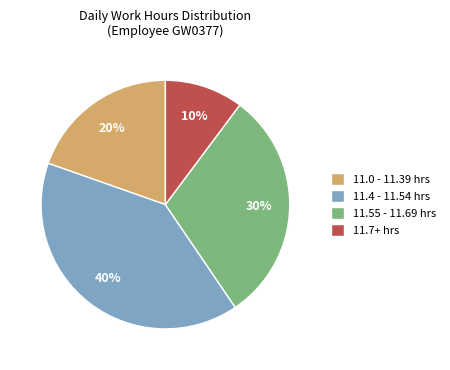

Combined, do 11.4 - 11.54 hrs and 11.55 - 11.69 hrs account for over 50%?

Yes